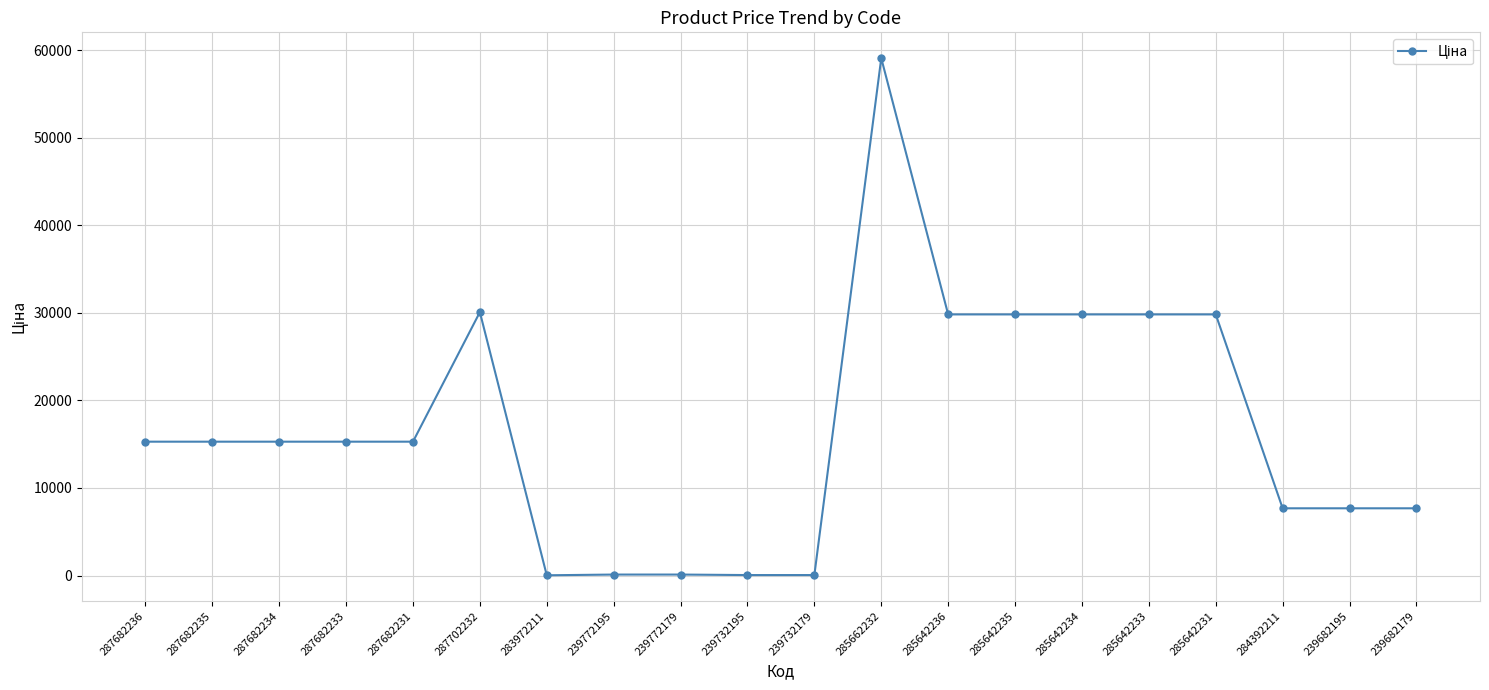

What is the change in value from 287682235 to 239732195?

-15230.3